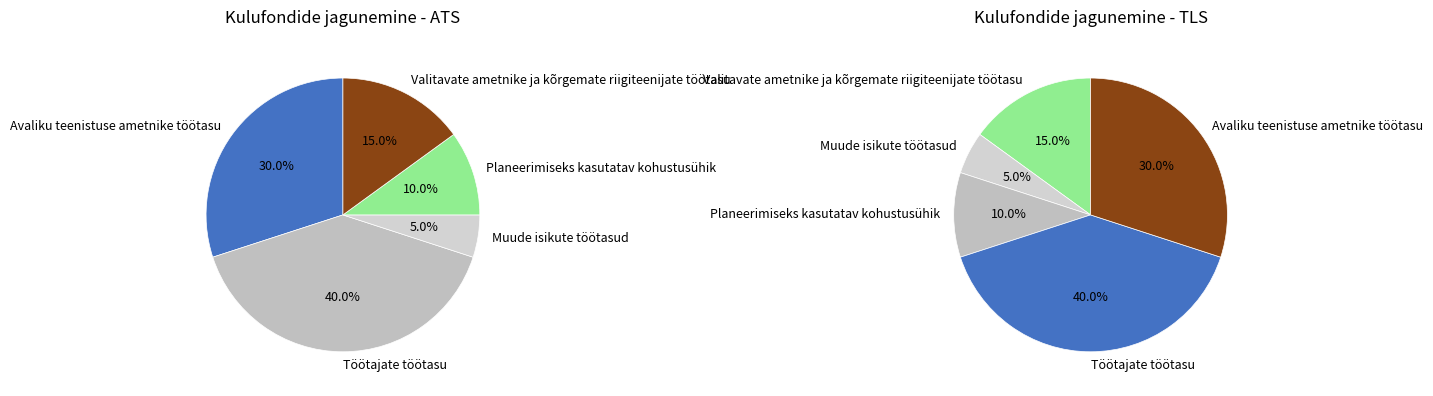

Rank the categories by value from highest to lowest.

Töötajate töötasu, Avaliku teenistuse ametnike töötasu, Valitavate ametnike ja kõrgemate riigiteenijate töötasu, Planeerimiseks kasutatav kohustusühik, Muude isikute töötasud